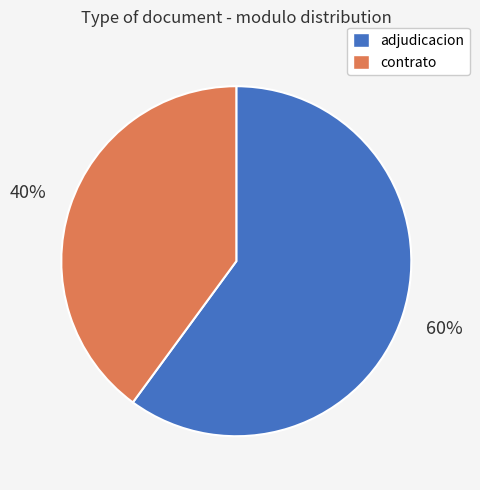

Is there any slice that represents more than half of the pie?

Yes